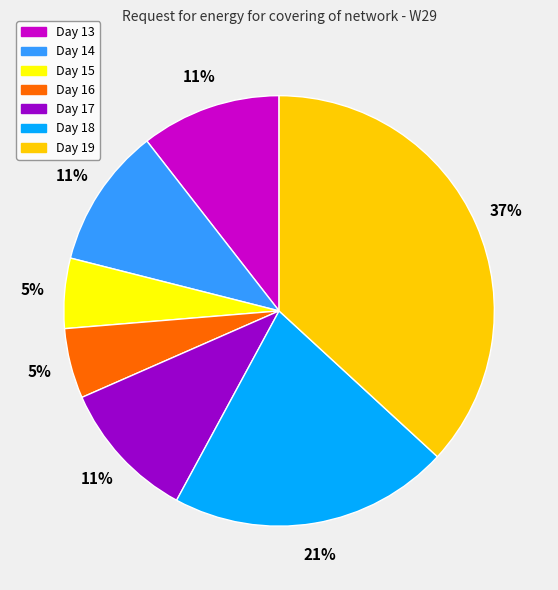

Which category has the biggest portion of the pie?

Day 19